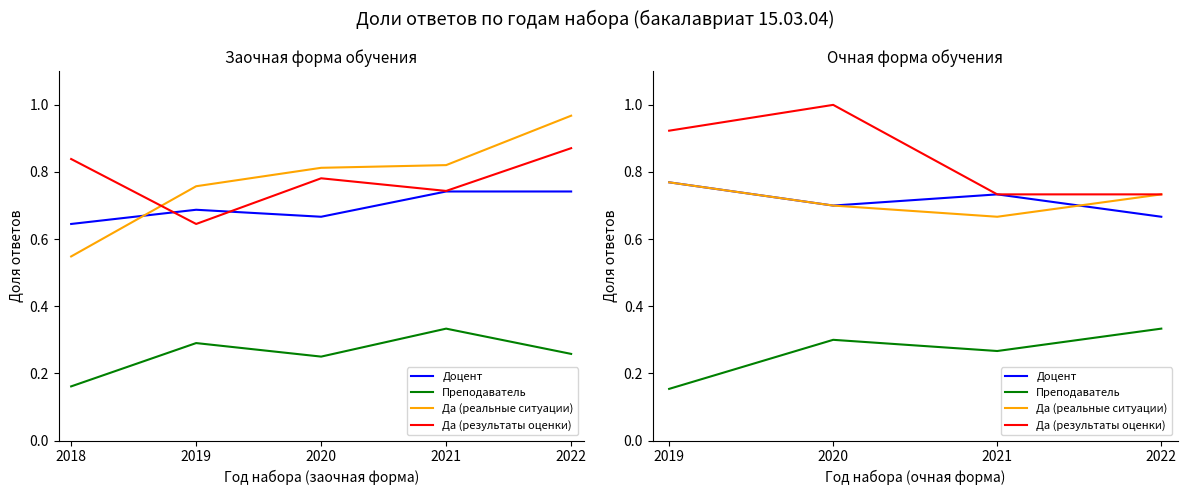

True or false: Да (результаты оценки) and Да (реальные ситуации) cross at least once.

False